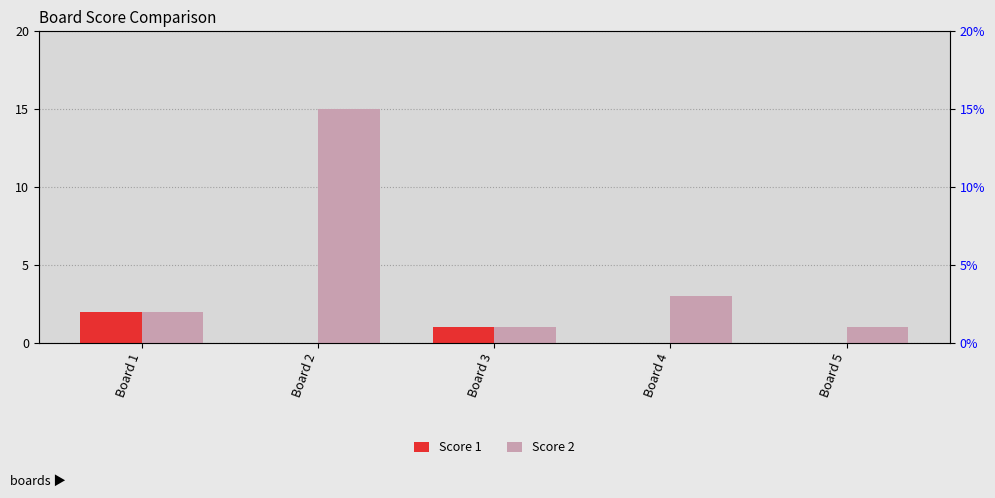

Which series has the largest total across all categories?

Score 2